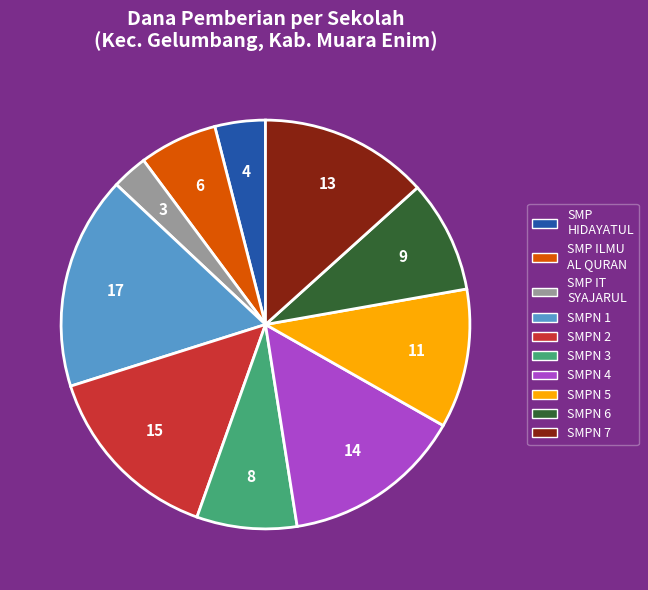

Is there a majority slice in this chart?

No